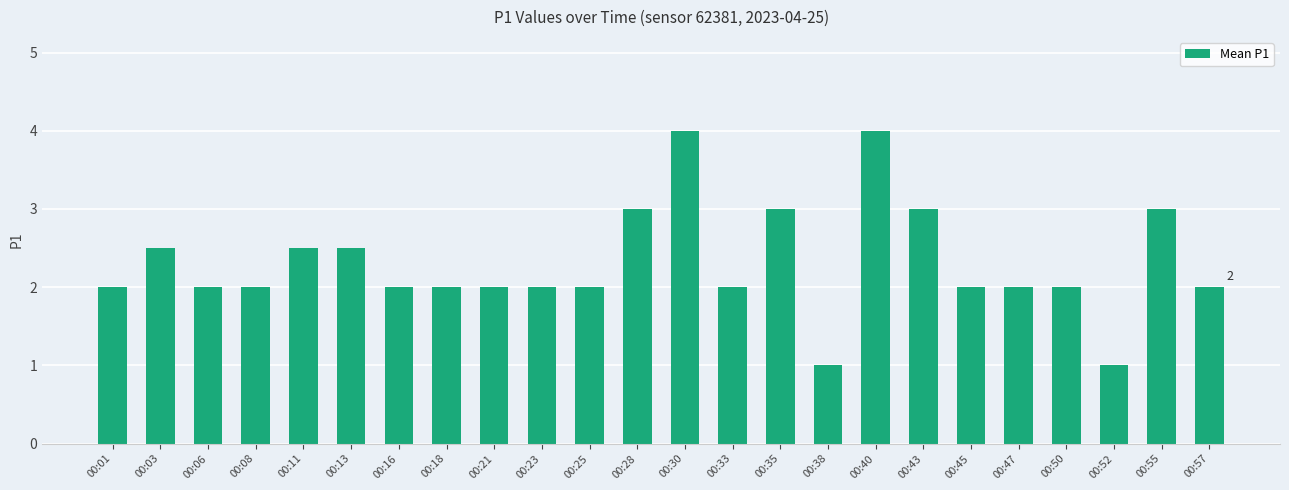

What is the value of the 2nd bar from the left?

2.5